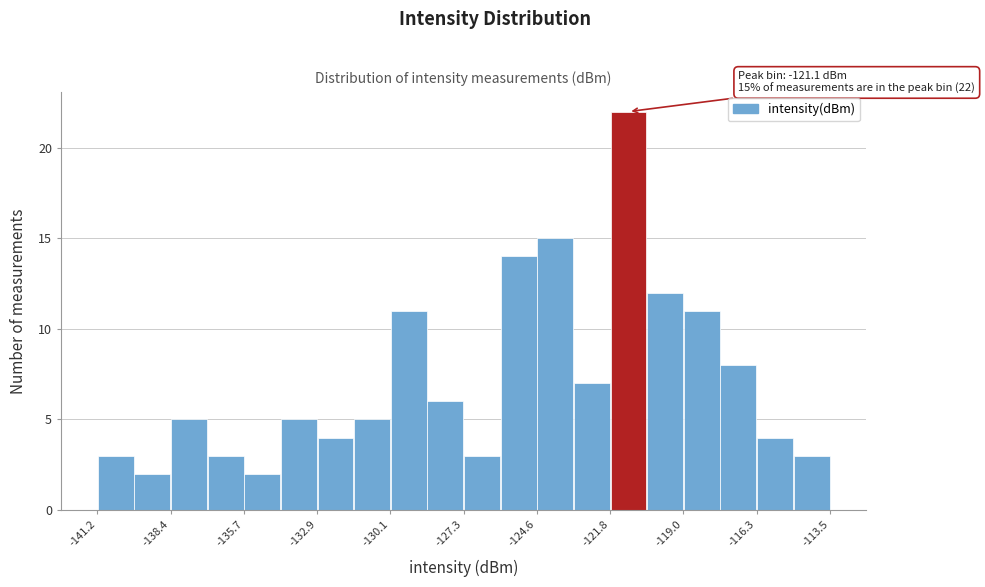

Around what value on the x-axis is the tallest bar? Give the approximate position of its centre, as read against the axis.

-121.0